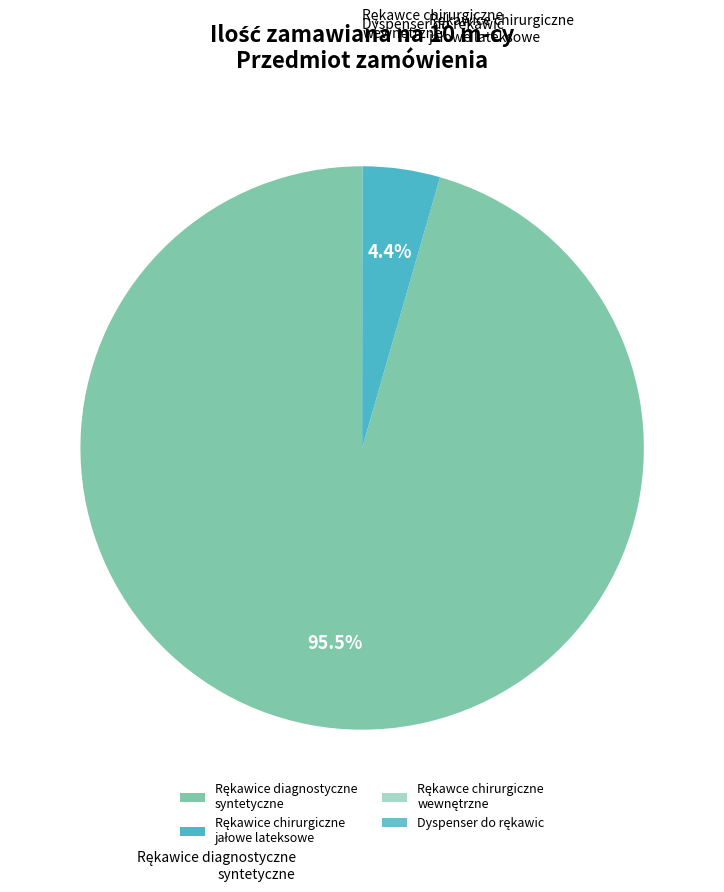

Is there any slice that represents more than half of the pie?

Yes